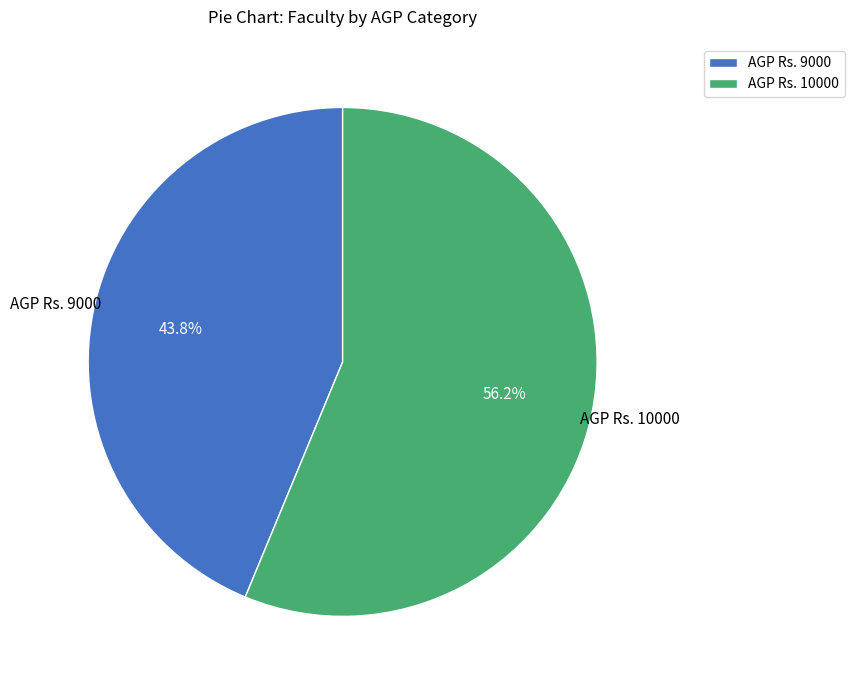

What is the ratio of the value at AGP Rs. 10000 to the value at AGP Rs. 9000?

1.3